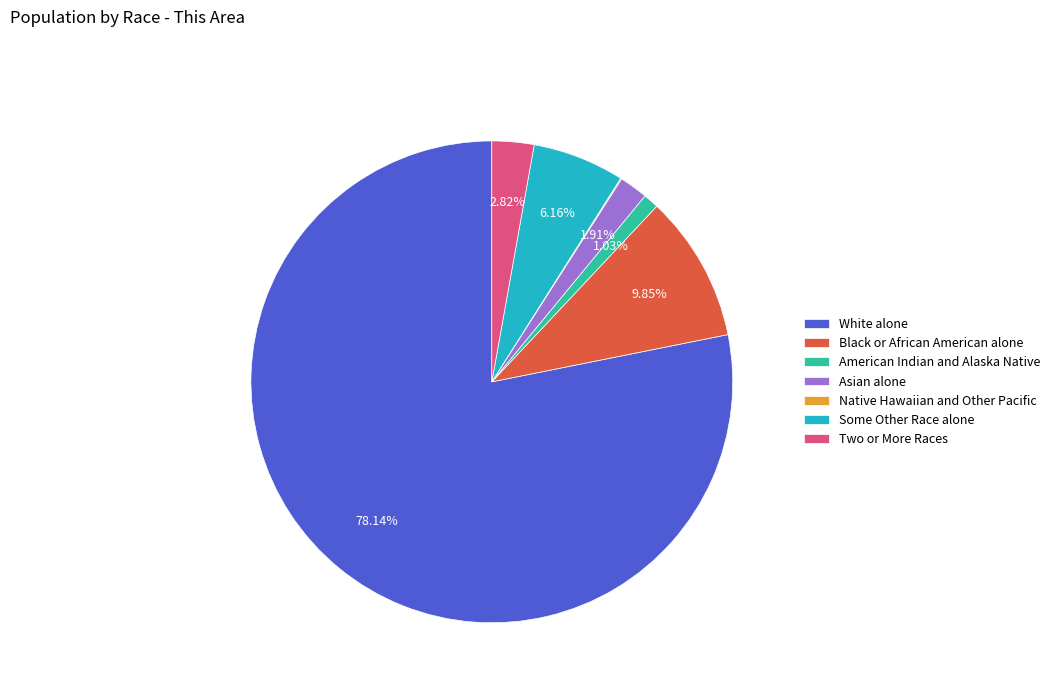

To the nearest percent, what is the difference between the largest and smallest slice percentages?

78%